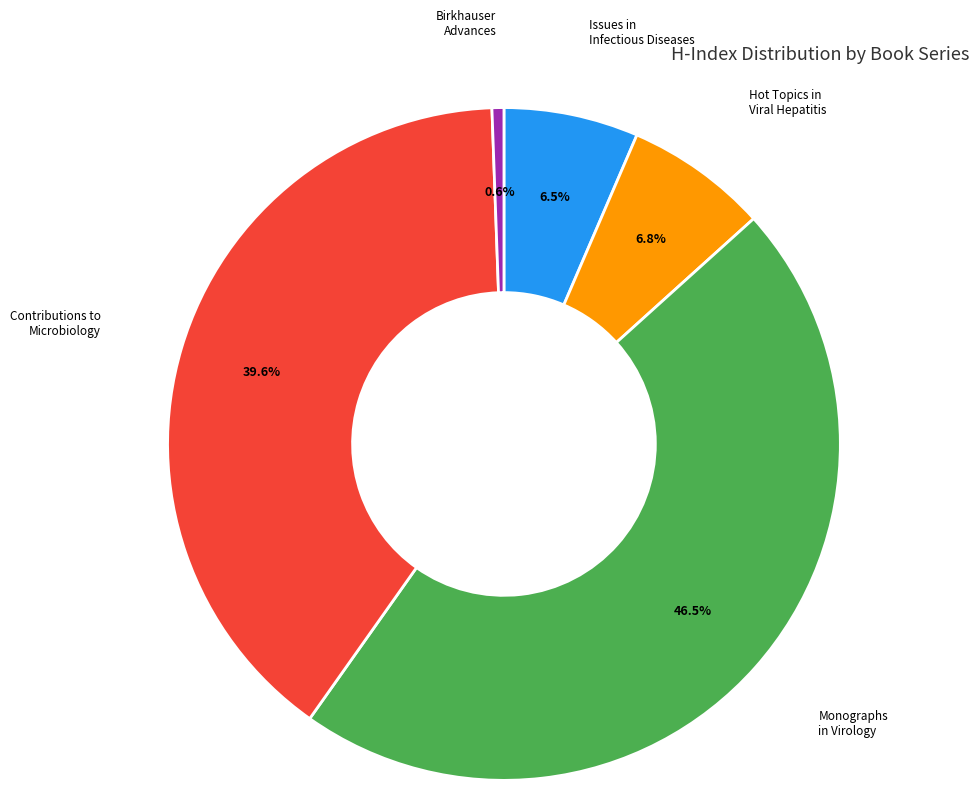

How many slices are in this pie chart?

5